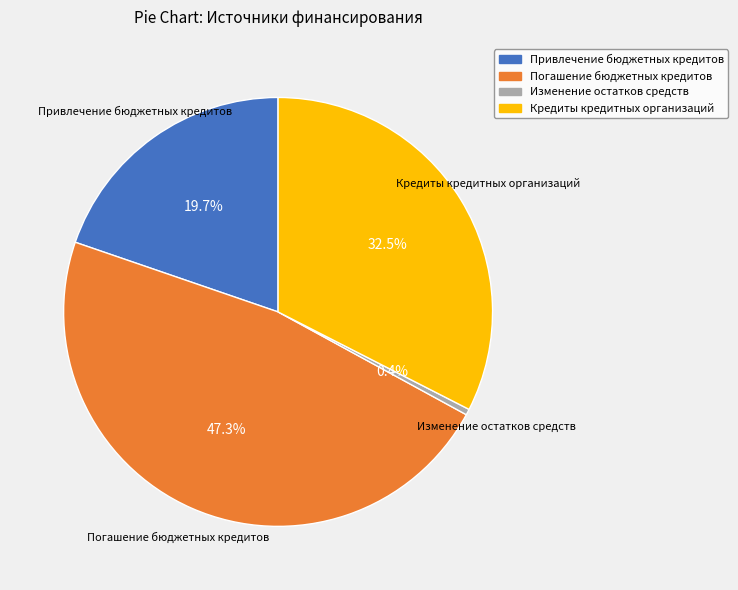

Is there a majority slice in this chart?

No